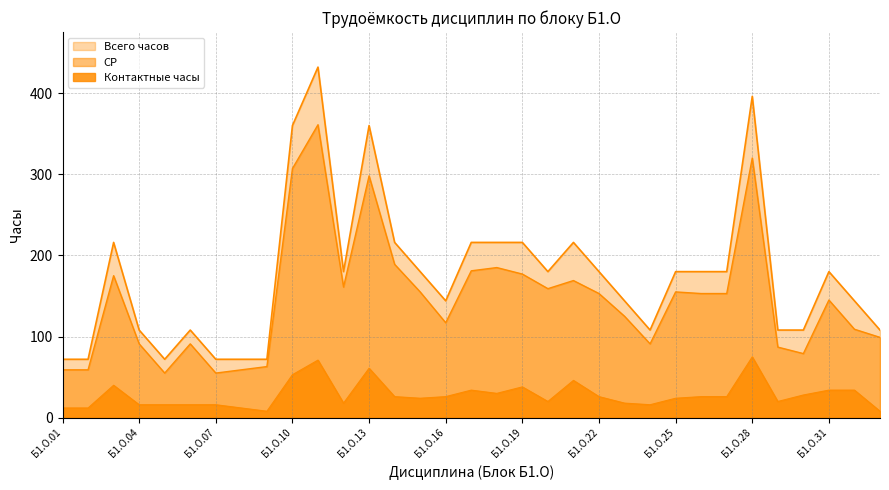

Reading left to right, what are all the values shown in this chart?

Всего часов: Б1.О.01=72	Б1.О.02=72	Б1.О.03=216	Б1.О.04=108	Б1.О.05=72	Б1.О.06=108	Б1.О.07=72	Б1.О.08=72	Б1.О.09=72	Б1.О.10=360	Б1.О.11=432	Б1.О.12=180	Б1.О.13=360	Б1.О.14=216	Б1.О.15=180	Б1.О.16=144	Б1.О.17=216	Б1.О.18=216	Б1.О.19=216	Б1.О.20=180	Б1.О.21=216	Б1.О.22=180	Б1.О.23=144	Б1.О.24=108	Б1.О.25=180	Б1.О.26=180	Б1.О.27=180	Б1.О.28=396	Б1.О.29=108	Б1.О.30=108	Б1.О.31=180	Б1.О.32=144	Б1.О.33=108
Контактные часы: Б1.О.01=12	Б1.О.02=12	Б1.О.03=40	Б1.О.04=16	Б1.О.05=16	Б1.О.06=16	Б1.О.07=16	Б1.О.08=12	Б1.О.09=8	Б1.О.10=53	Б1.О.11=71	Б1.О.12=18	Б1.О.13=61	Б1.О.14=26	Б1.О.15=24	Б1.О.16=26	Б1.О.17=34	Б1.О.18=30	Б1.О.19=38	Б1.О.20=20	Б1.О.21=46	Б1.О.22=26	Б1.О.23=18	Б1.О.24=16	Б1.О.25=24	Б1.О.26=26	Б1.О.27=26	Б1.О.28=75	Б1.О.29=20	Б1.О.30=28	Б1.О.31=34	Б1.О.32=34	Б1.О.33=8
СР: Б1.О.01=59	Б1.О.02=59	Б1.О.03=175	Б1.О.04=91	Б1.О.05=55	Б1.О.06=91	Б1.О.07=55	Б1.О.08=59	Б1.О.09=63	Б1.О.10=307	Б1.О.11=361	Б1.О.12=161	Б1.О.13=298	Б1.О.14=189	Б1.О.15=155	Б1.О.16=117	Б1.О.17=181	Б1.О.18=185	Б1.О.19=177	Б1.О.20=159	Б1.О.21=169	Б1.О.22=153	Б1.О.23=125	Б1.О.24=91	Б1.О.25=155	Б1.О.26=153	Б1.О.27=153	Б1.О.28=320	Б1.О.29=87	Б1.О.30=79	Б1.О.31=145	Б1.О.32=109	Б1.О.33=99